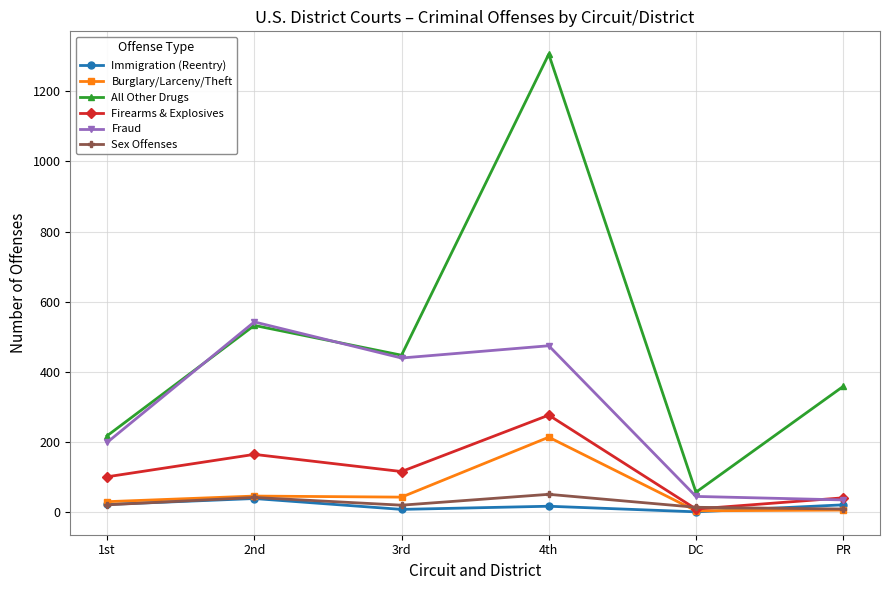

At how many categories does at least one series exceed 324?

4